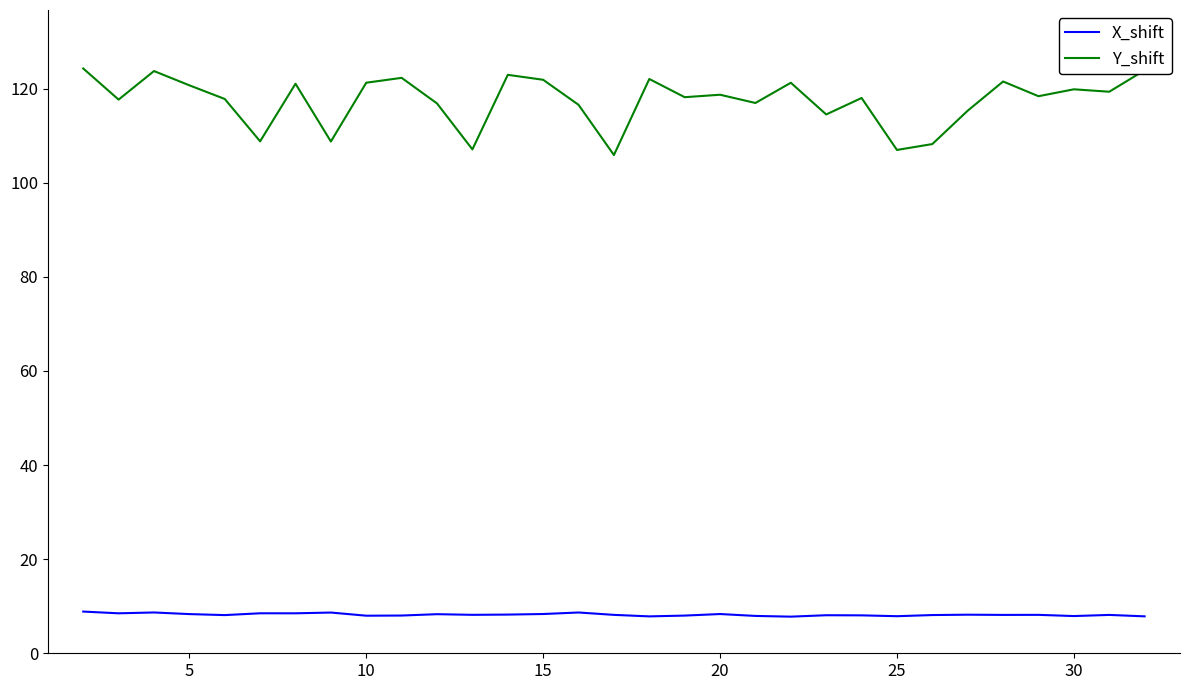

In Y_shift, how many points are lower than both neighbors (excluding endpoints)?

11